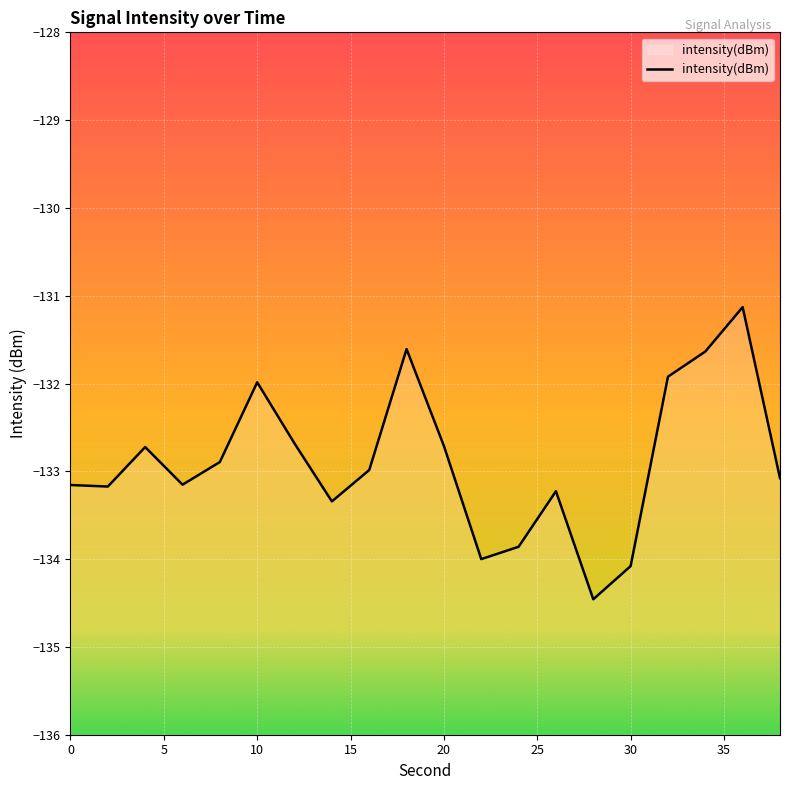

The value at 20 is -132.7. True or false?

True